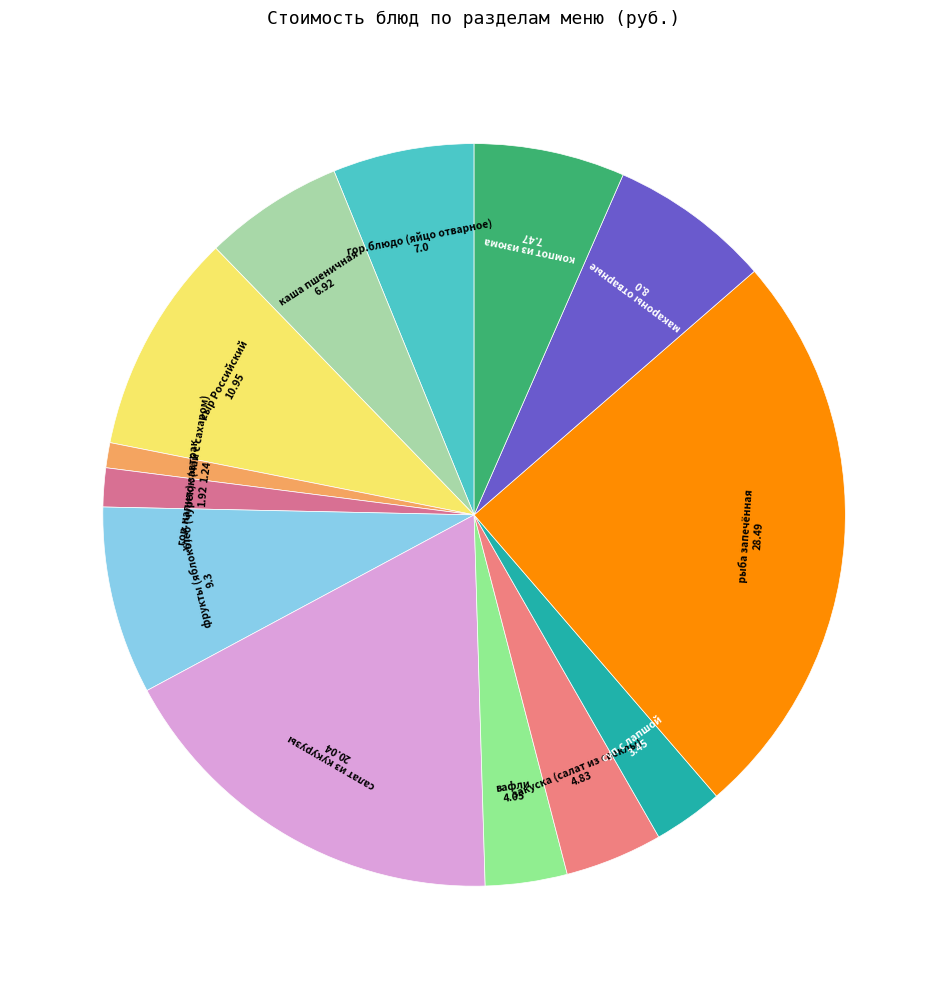

What is the smallest slice in the pie chart?

гор.напиток (чай с сахаром)